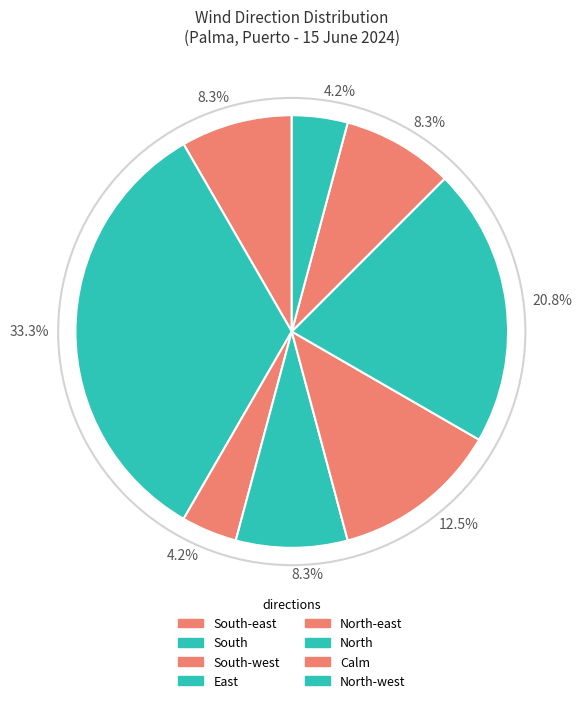

How many slices are in this pie chart?

8